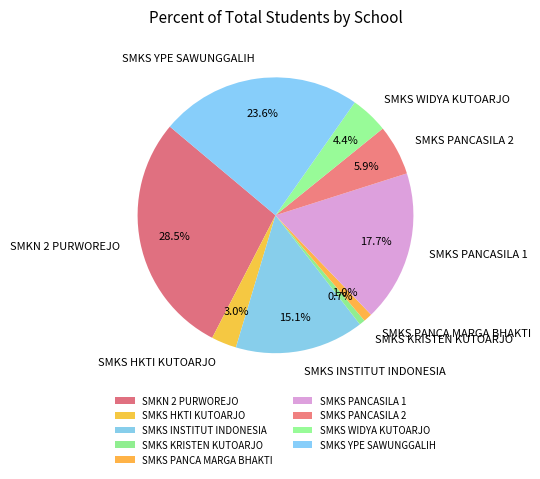

Is it true that SMKS INSTITUT INDONESIA is 4% of the pie?

False